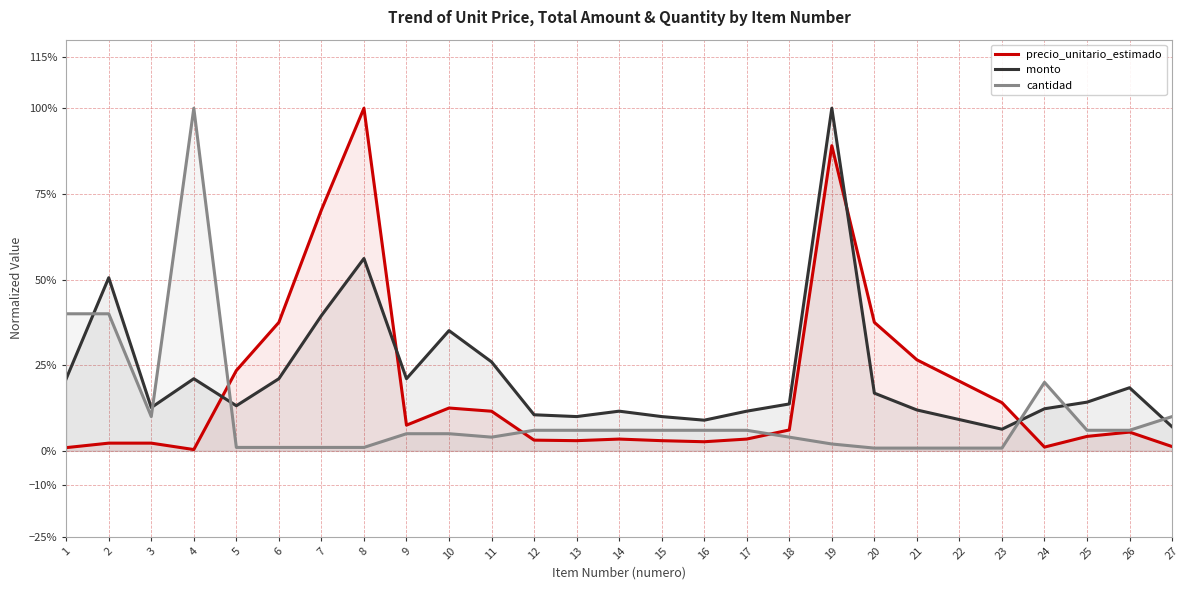

How many lines are shown in the chart?

3